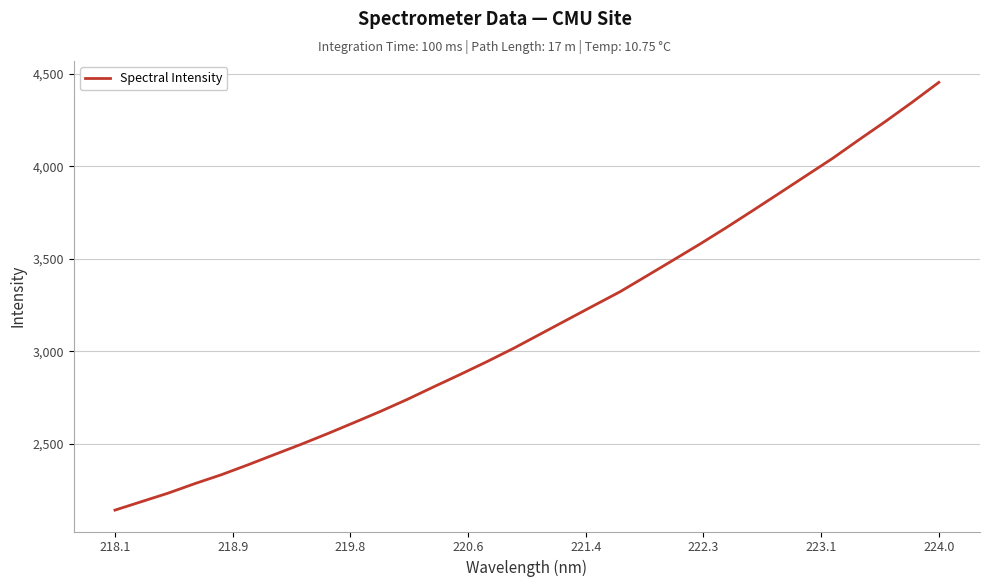

What is the difference between the maximum and minimum values?

2311.8